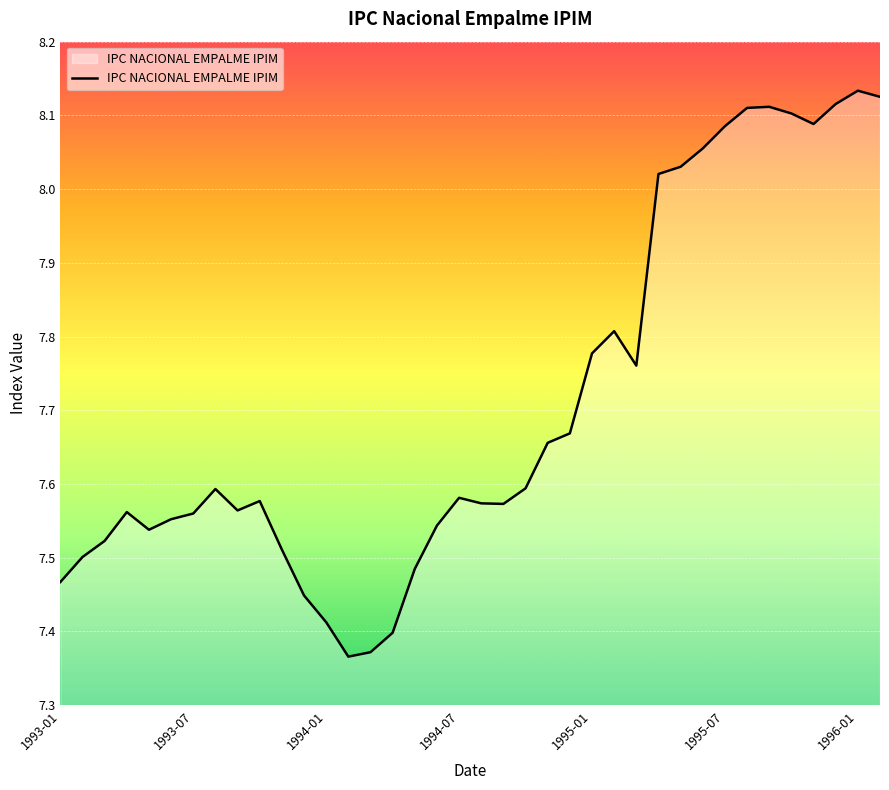

What is the difference between the maximum and minimum values?

0.8